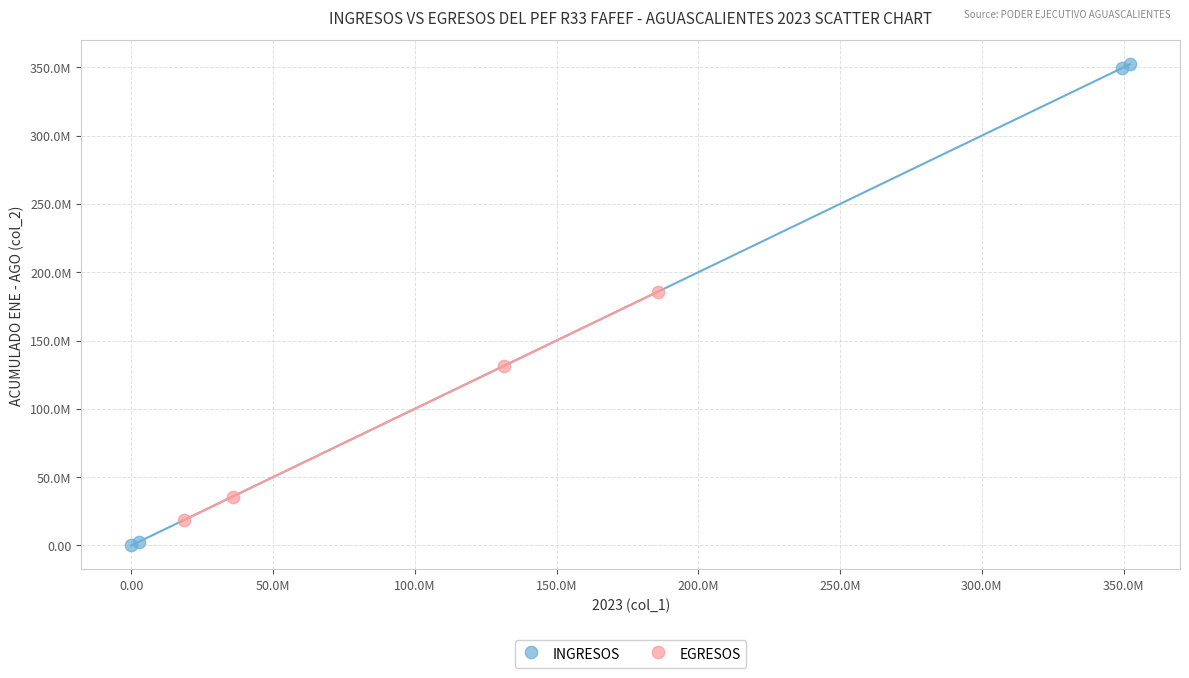

What are all the series names shown in the legend?

INGRESOS, EGRESOS